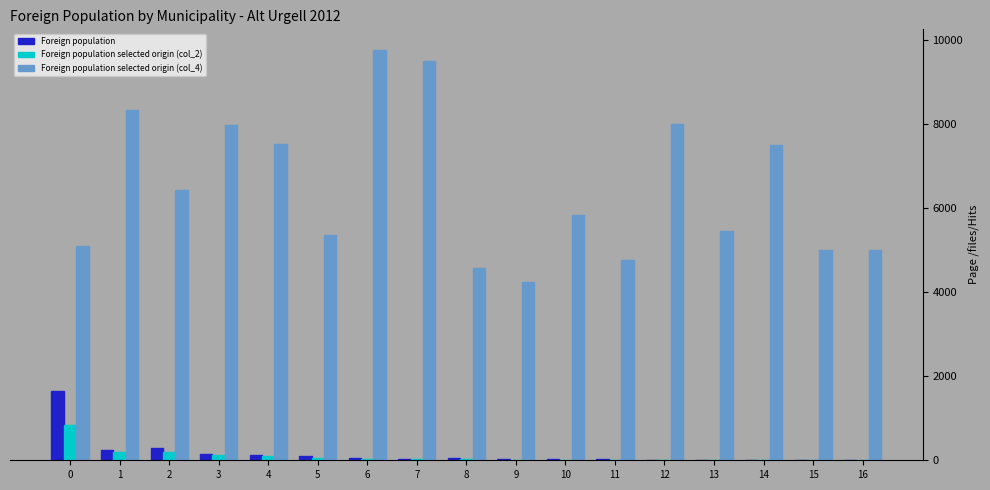

What is the greatest value displayed?

9767